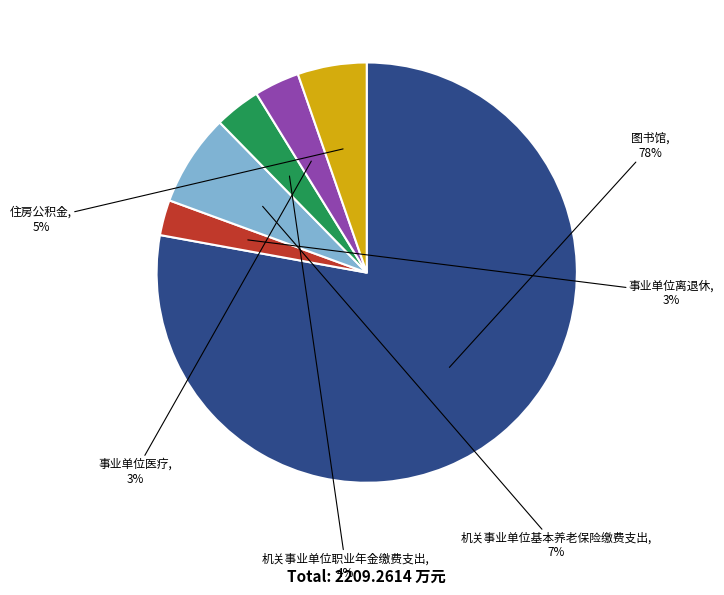

What percentage is the 机关事业单位职业年金缴费支出 slice, to the nearest percent?

4%